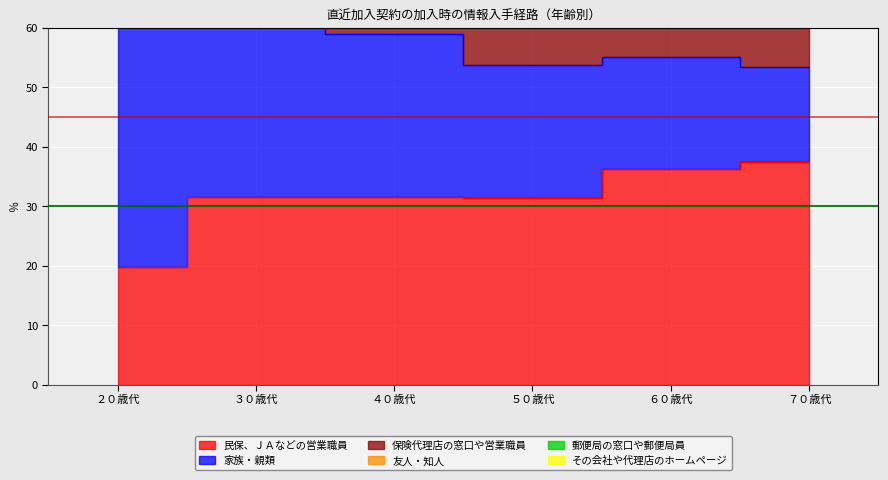

Between ３０歳代 and ６０歳代, which series saw the biggest shift?

家族・親類